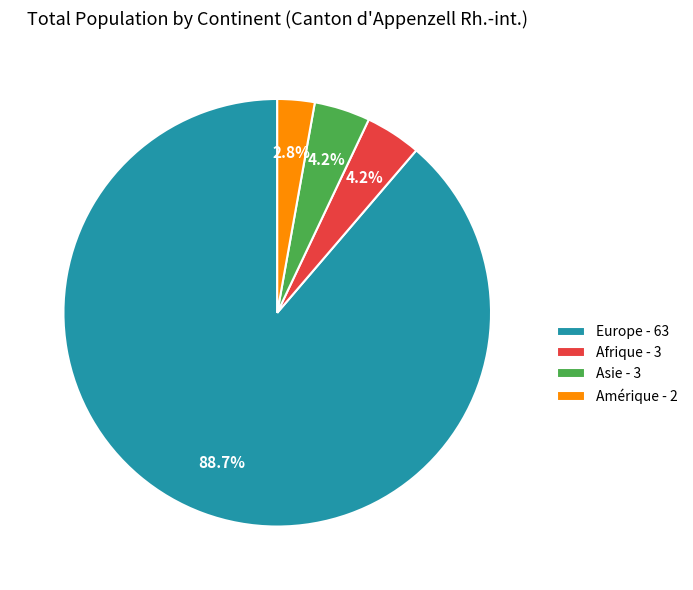

What is the majority slice?

Europe - 63